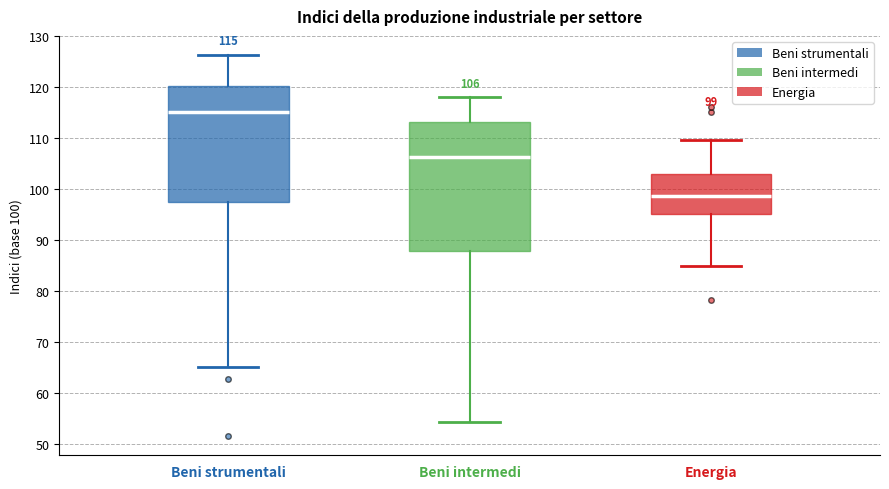

Which box has the lowest median line?

Energia